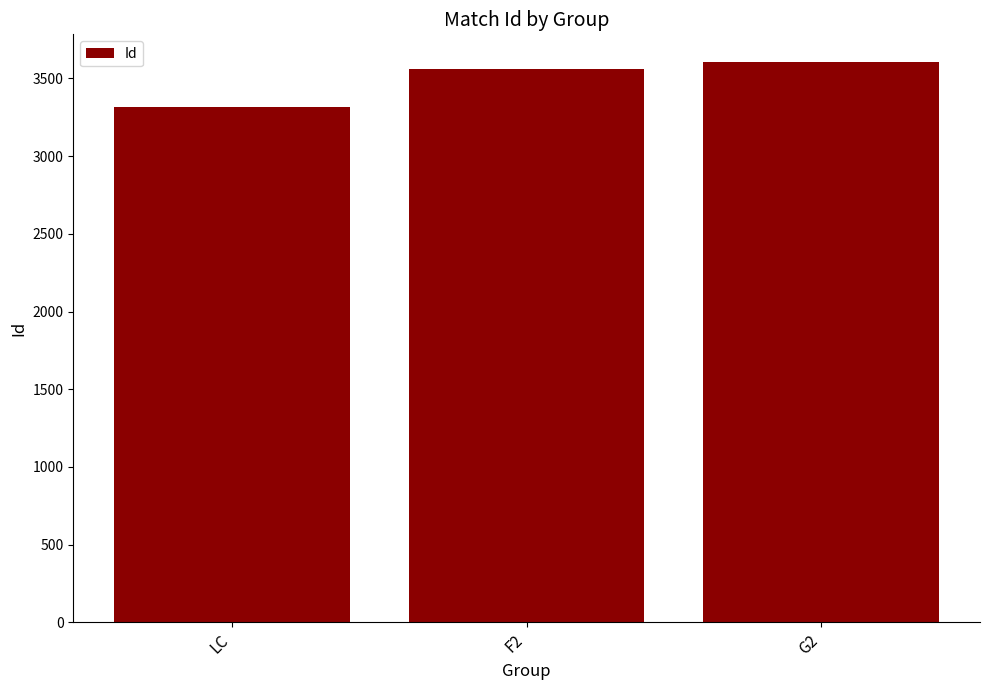

What is the sum of all values?

10481